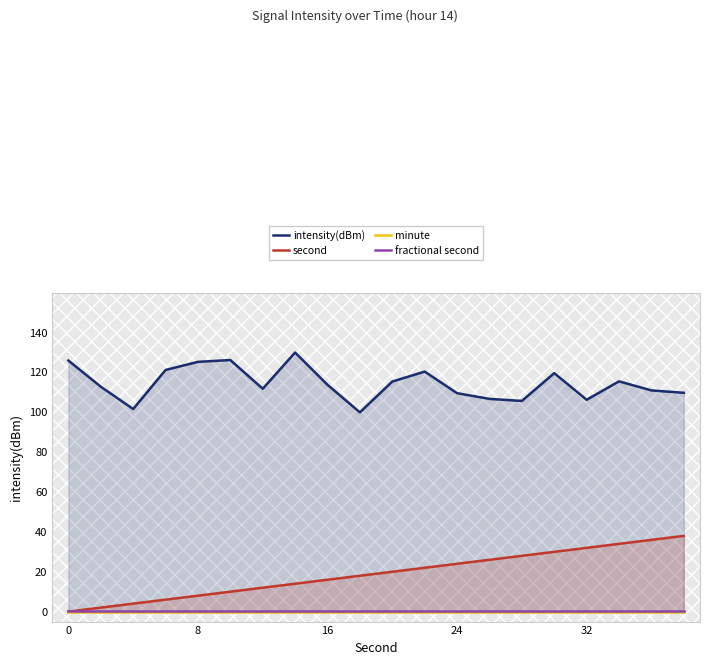

Does the chart display data point markers on the line(s)?

No